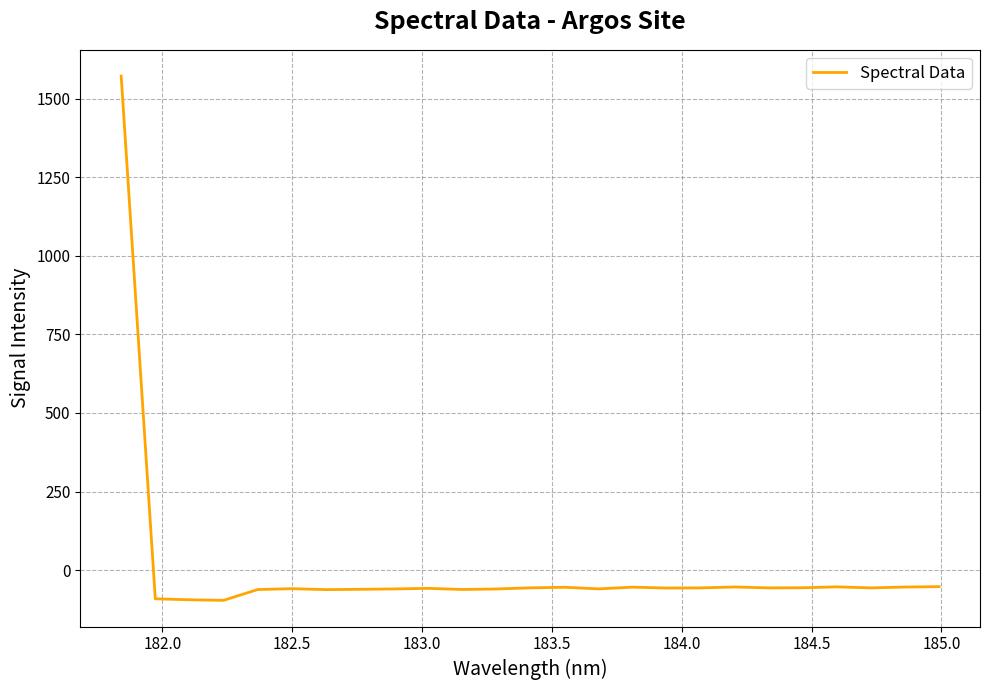

What is the smallest value displayed?

-95.9